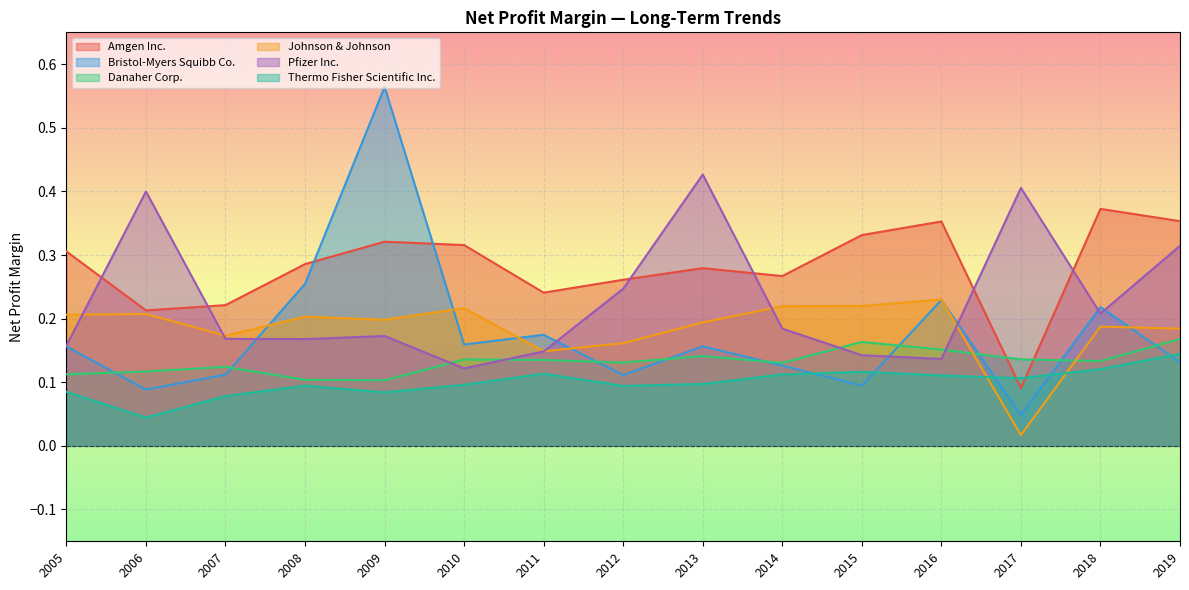

True or false: Thermo Fisher Scientific Inc. and Danaher Corp. intersect in this chart.

False